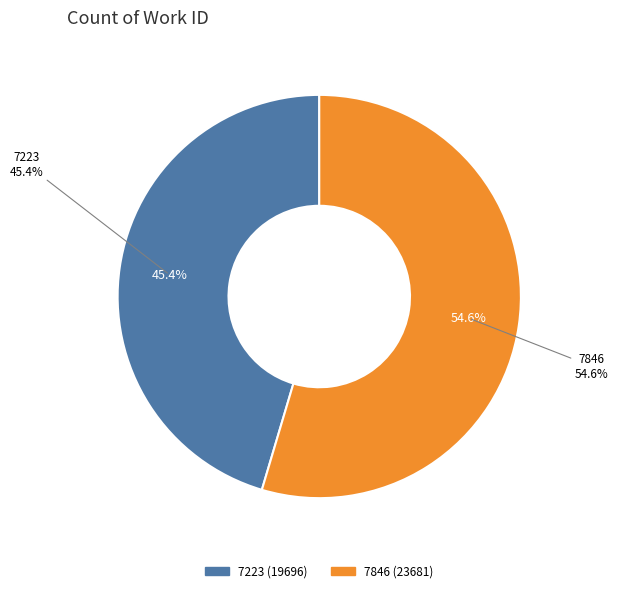

What portion of the pie excludes 7223?

54.6%